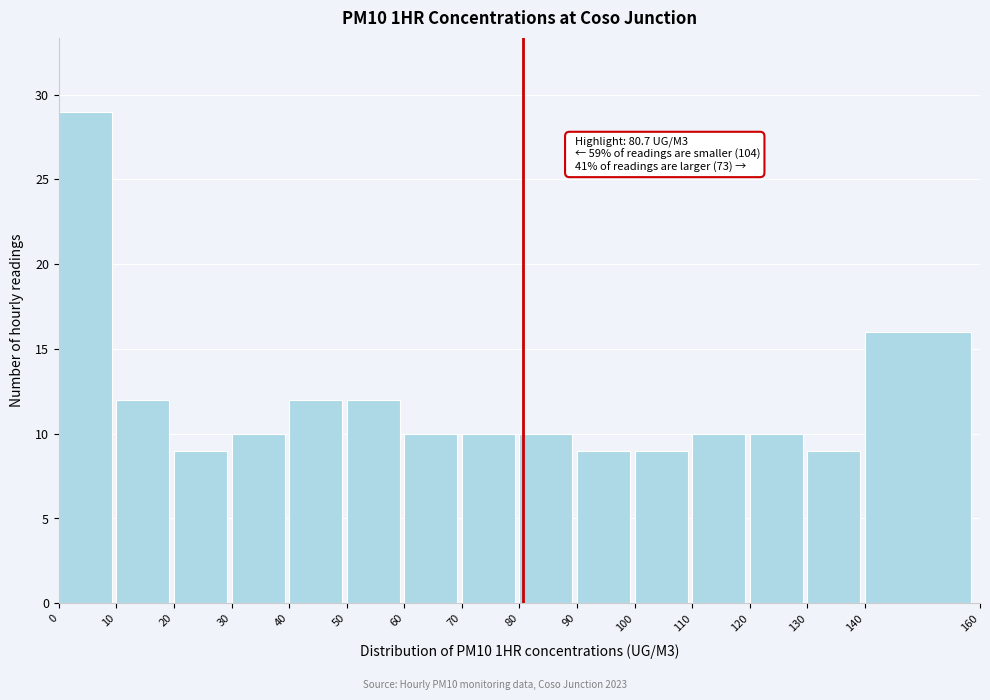

Which range on the x-axis has the tallest bar?

0 to 10